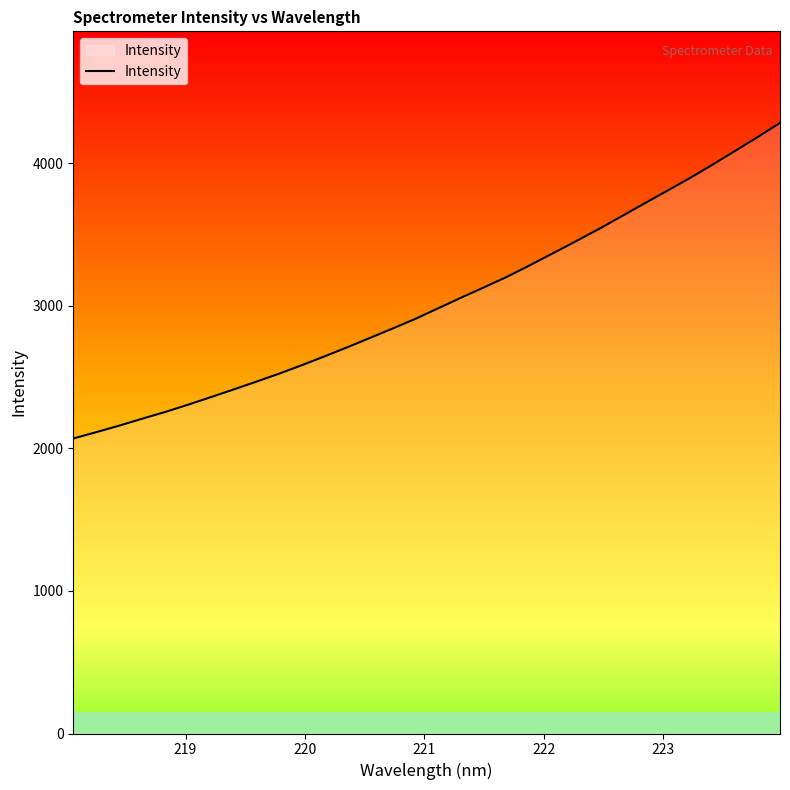

What is the difference between the maximum and minimum values?

2213.0